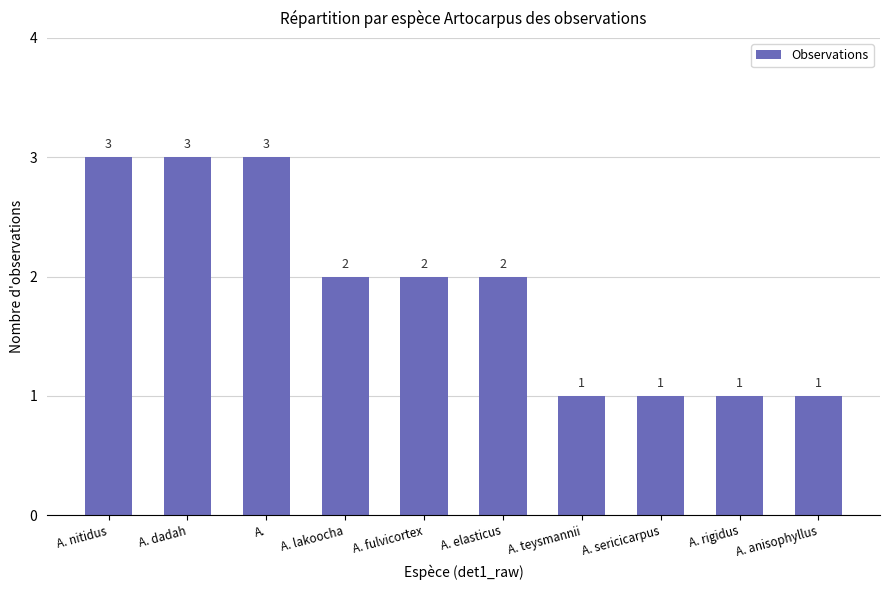

What is the label of the 3rd bar from the right?

A. sericicarpus